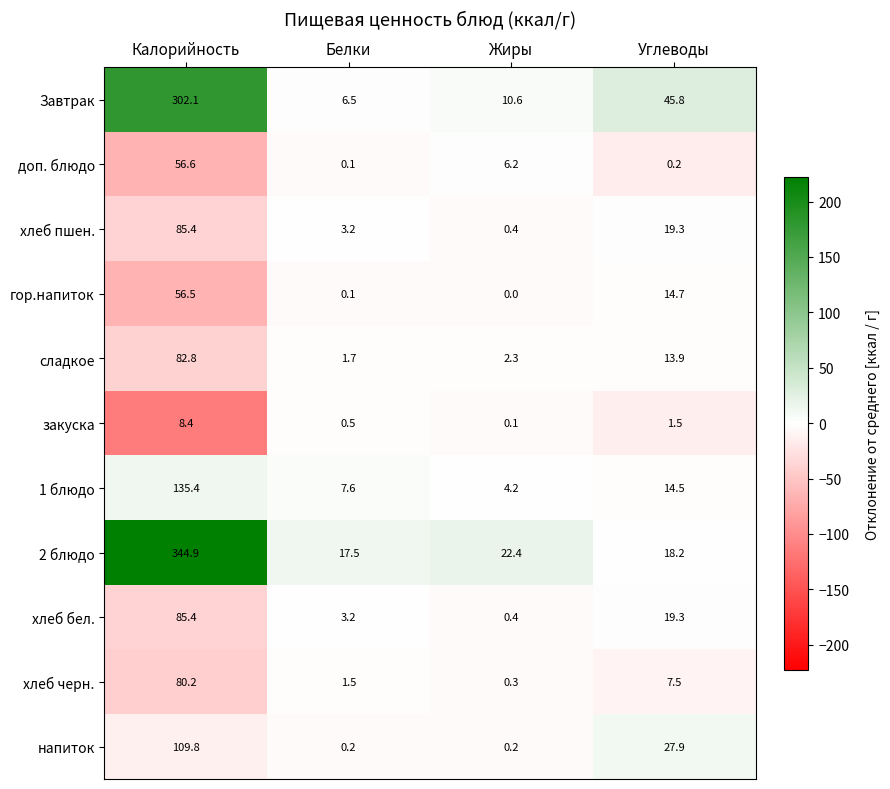

List the labels in order of хлеб пшен. value, largest first.

Калорийность, Углеводы, Белки, Жиры